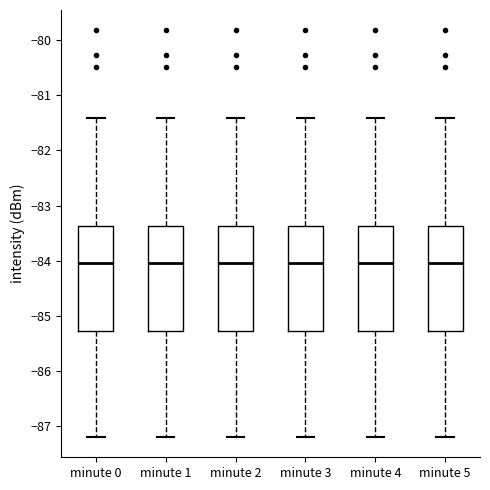

Reading left to right, read every box against the y-axis: the position of its median line, the range the box covers, and the ends of its whiskers. The values are not printed on the chart, so give them approximately, as read against the axis.

minute 0: median -84.0, box -85.3 to -83.4, whiskers -87.2 to -81.4
minute 1: median -84.0, box -85.3 to -83.4, whiskers -87.2 to -81.4
minute 2: median -84.0, box -85.3 to -83.4, whiskers -87.2 to -81.4
minute 3: median -84.0, box -85.3 to -83.4, whiskers -87.2 to -81.4
minute 4: median -84.0, box -85.3 to -83.4, whiskers -87.2 to -81.4
minute 5: median -84.0, box -85.3 to -83.4, whiskers -87.2 to -81.4